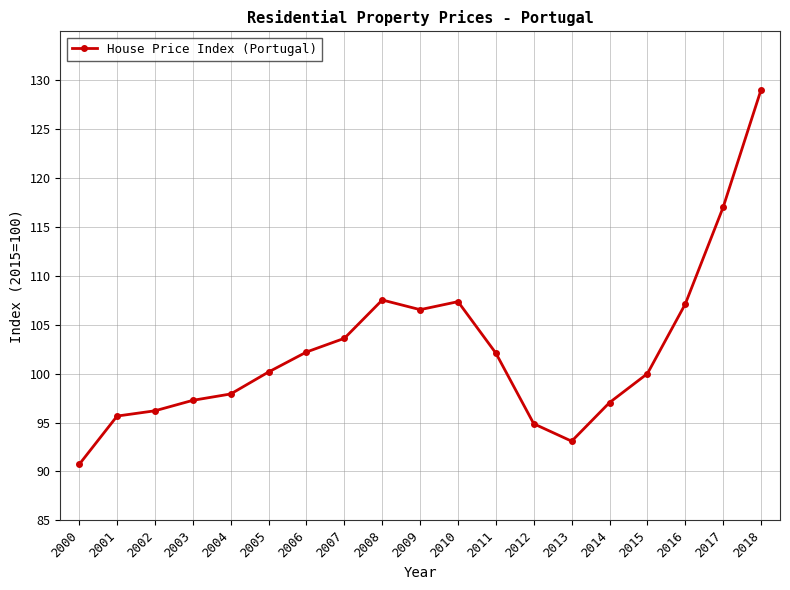

The value at 2015 is 100.0. True or false?

True